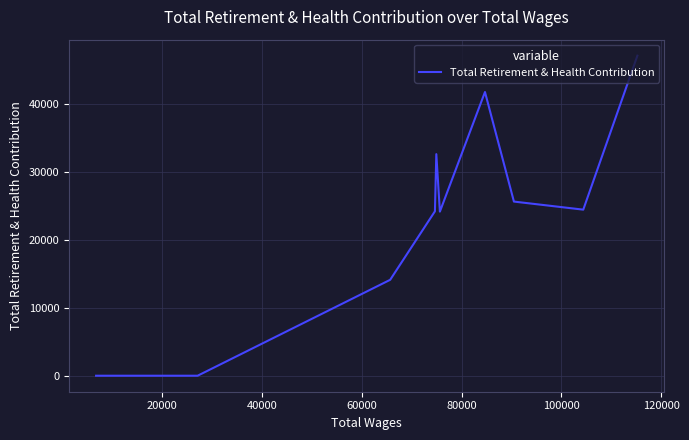

True or false: the data shows -27686 at 8.

False